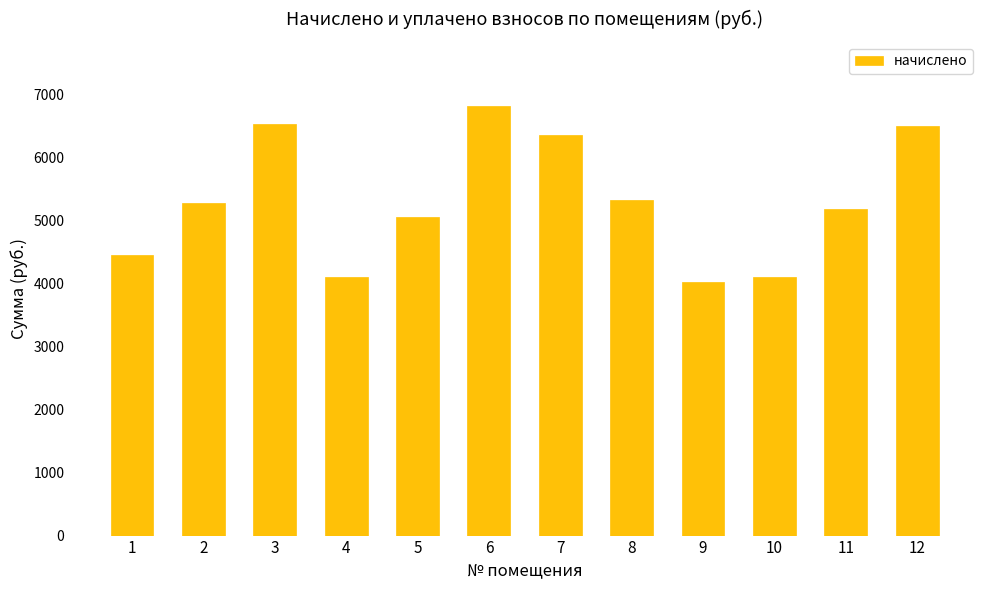

Which label corresponds to the largest value in the chart?

6